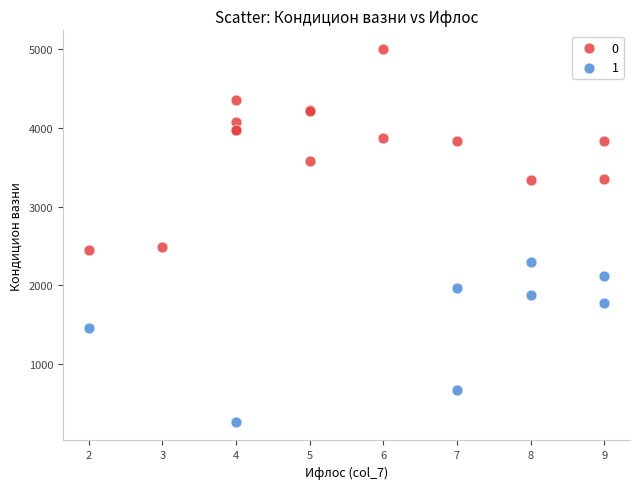

What are all the series names shown in the legend?

0, 1